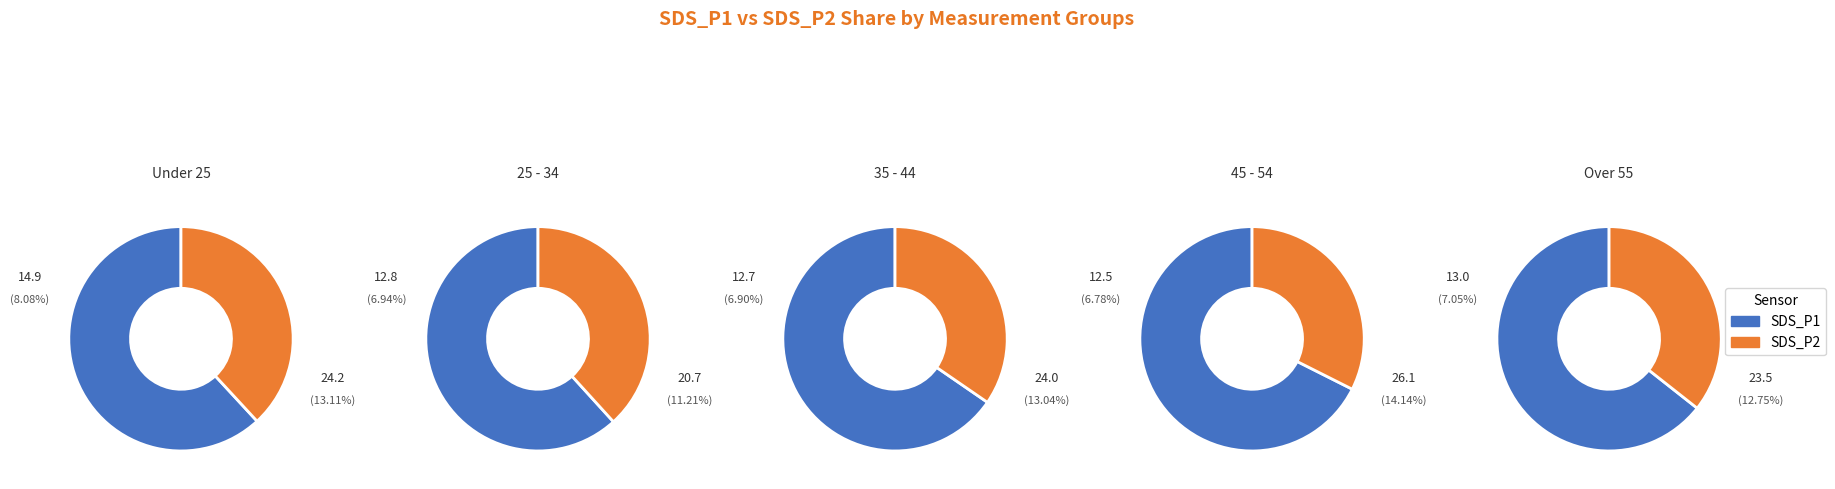

Which slice is the smallest?

13